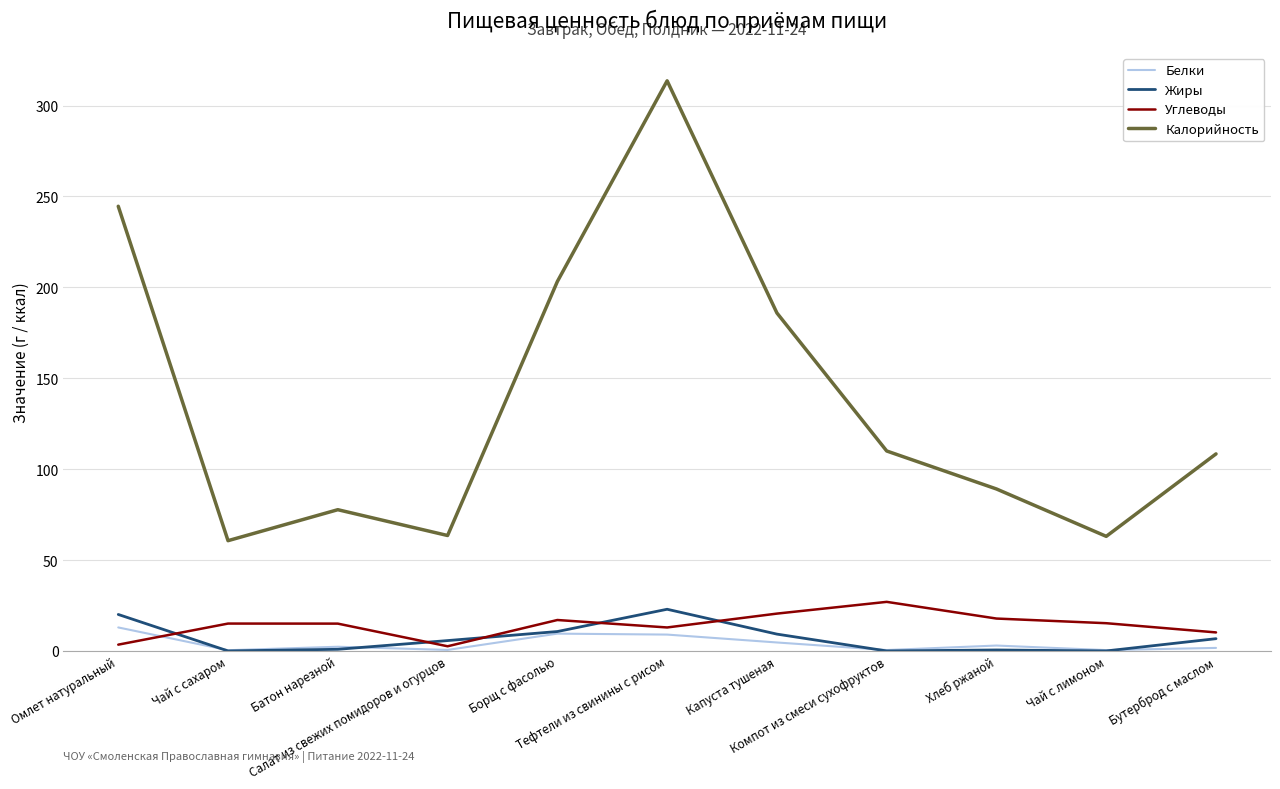

True or false: Жиры and Калорийность intersect in this chart.

False